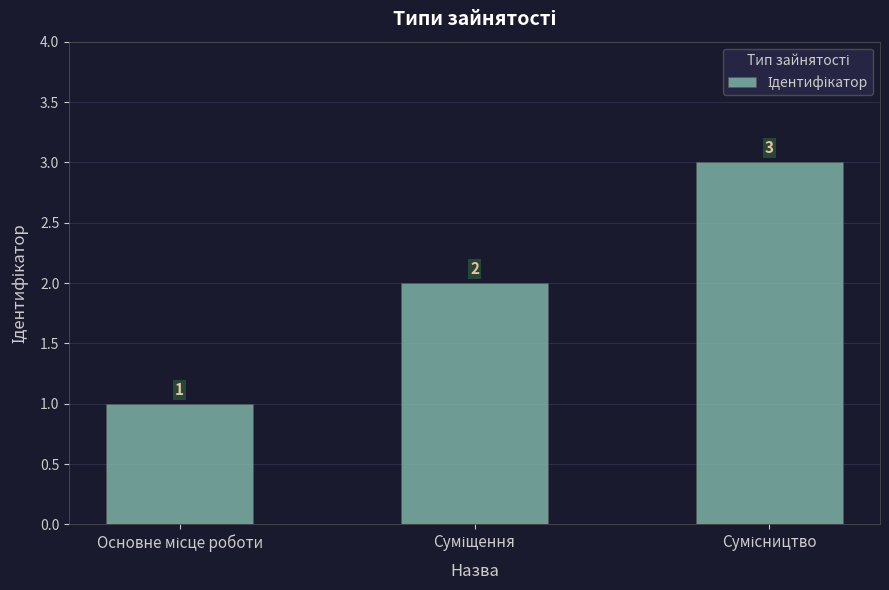

Count the values in the range 1 to 3.

3